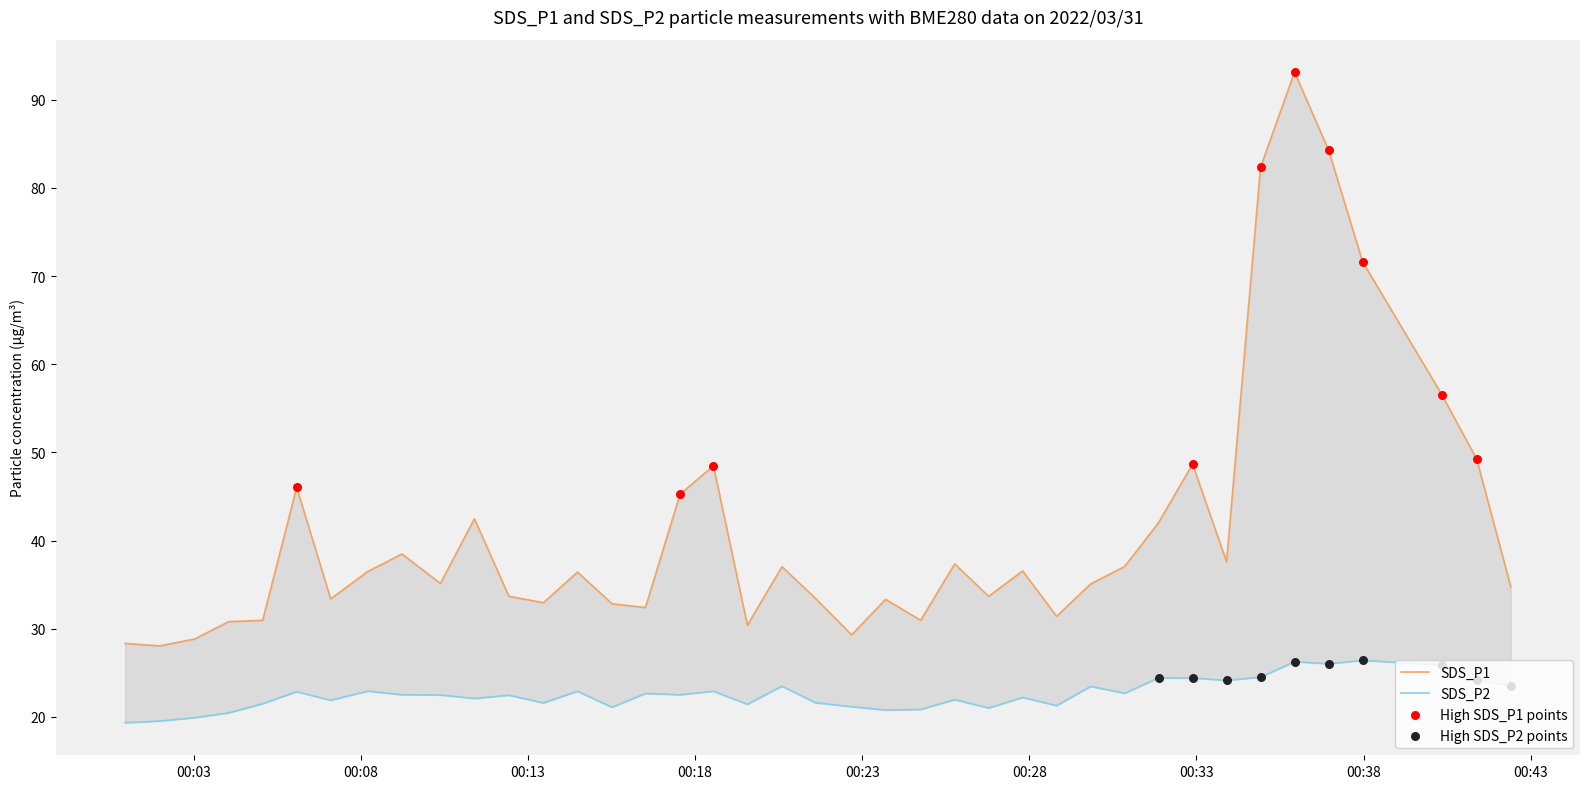

Is the value of SDS_P2 at 2022/03/31 00:05:04 greater than the value of SDS_P1 at 2022/03/31 00:05:04?

No